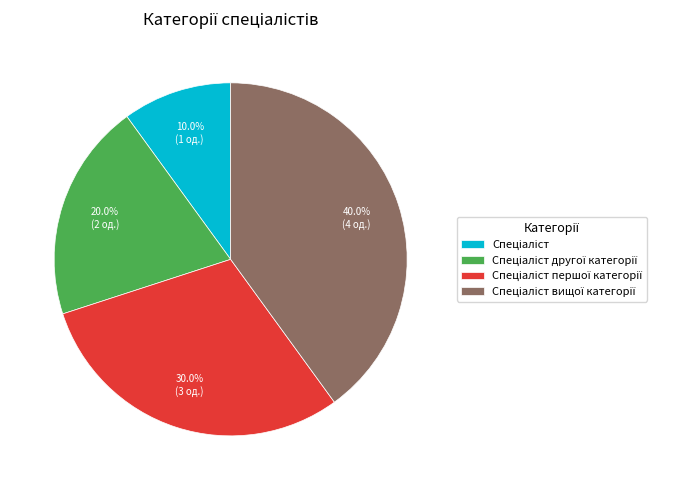

Is there any slice that represents more than half of the pie?

No